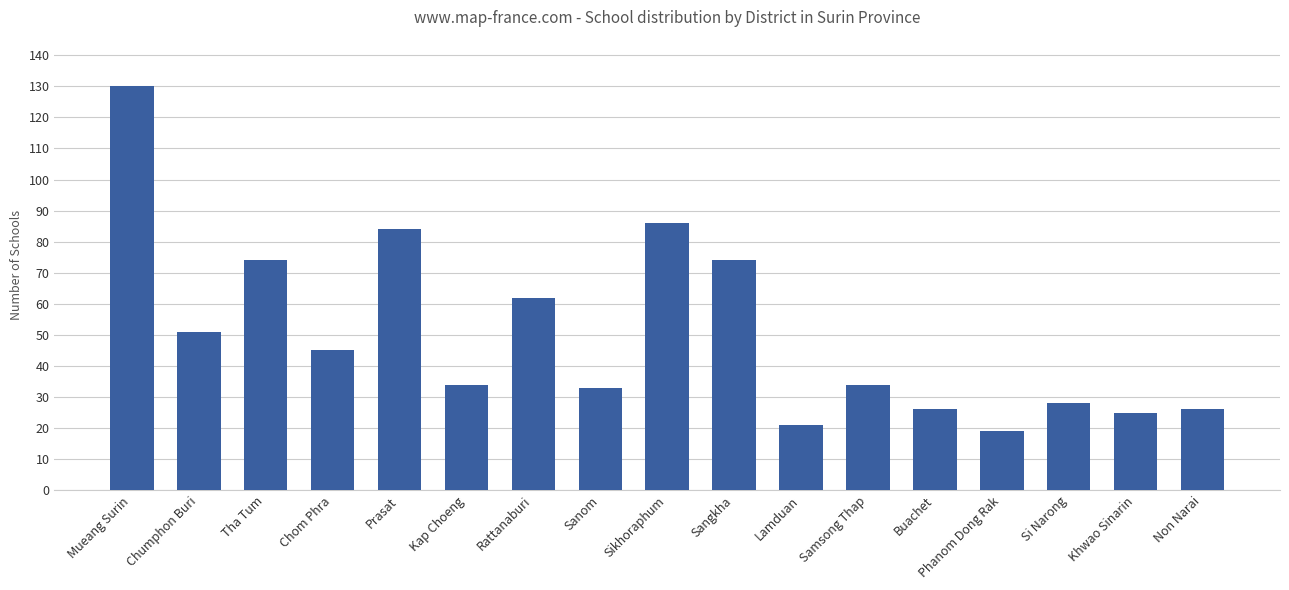

Which has a higher value, Non Narai or Mueang Surin?

Mueang Surin